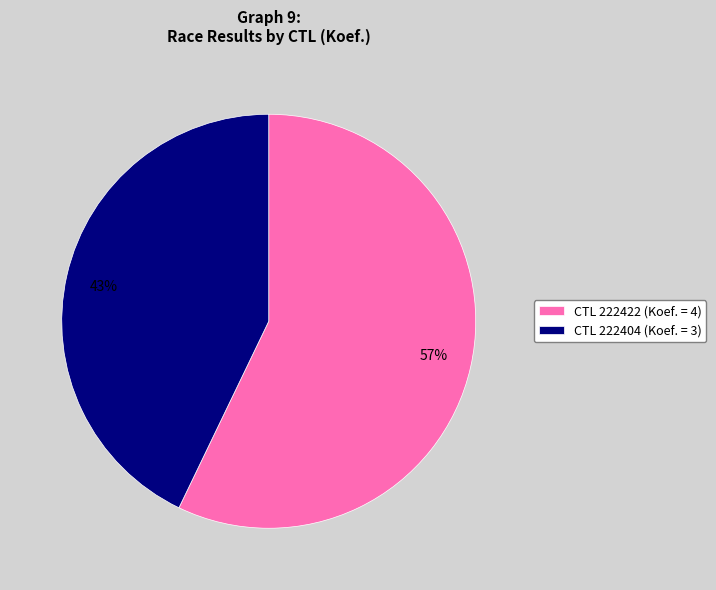

To the nearest percent, what is the difference between the 57% and 43% slice percentages?

14%